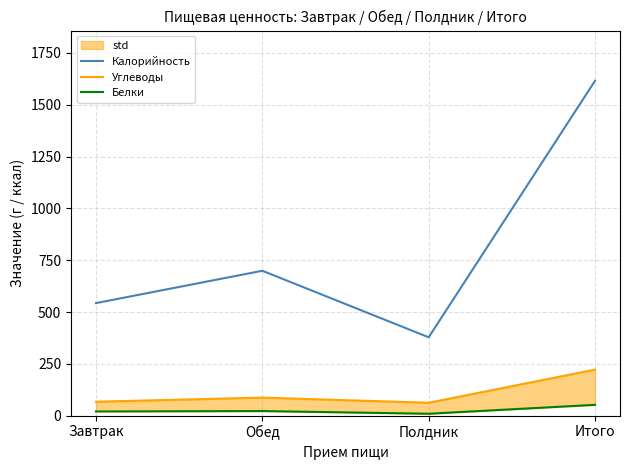

Does the chart have visible grid lines?

Yes